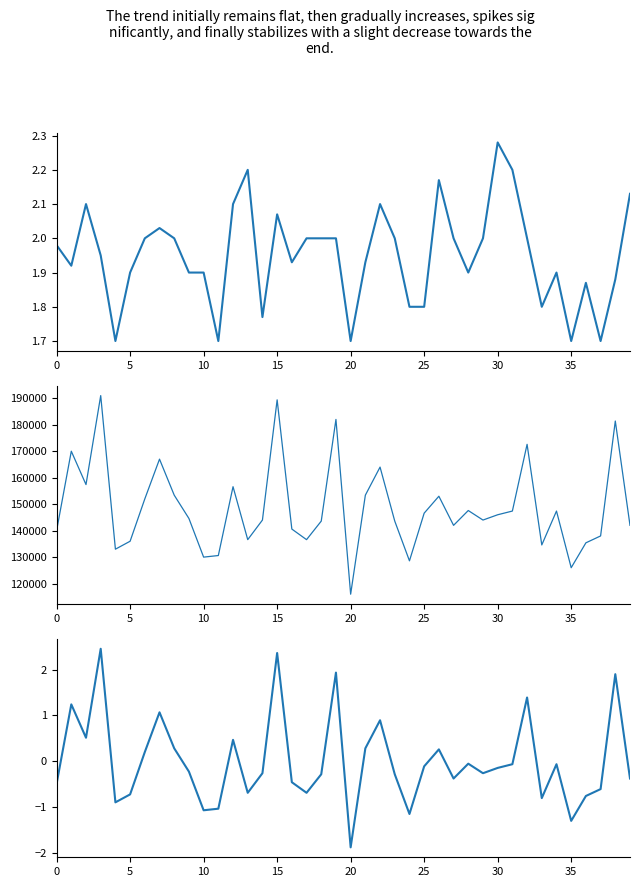

True or false: P1 (normalized) has more than 0 interior local peaks.

True